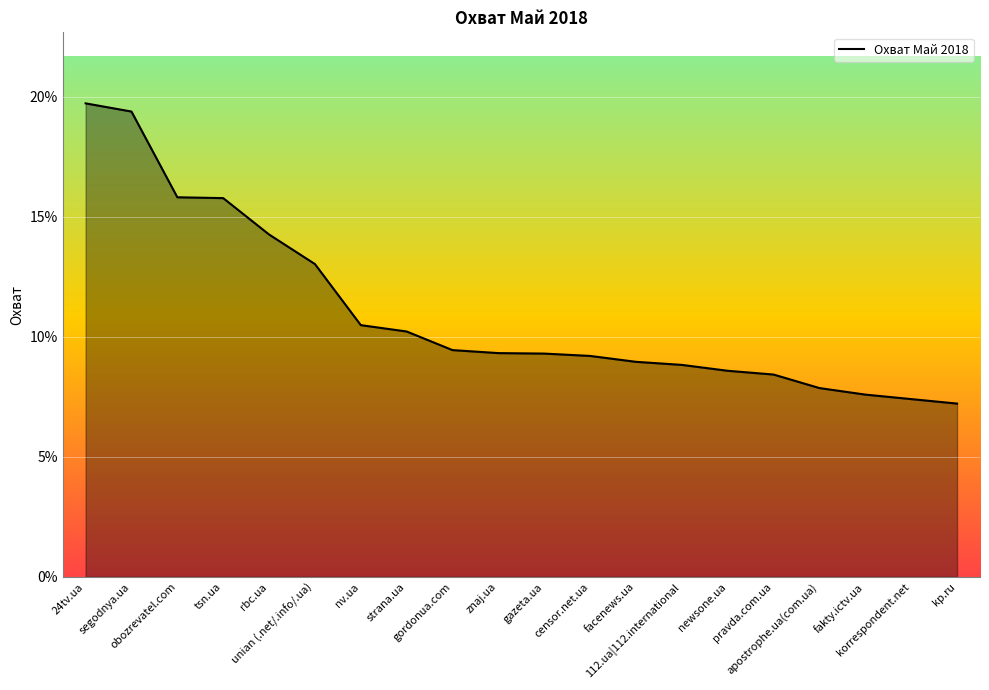

Which label corresponds to the smallest value in the chart?

kp.ru